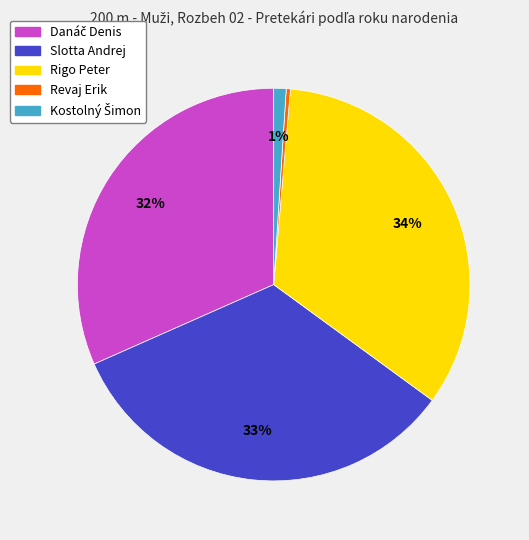

What is the smallest slice in the pie chart?

Revaj Erik